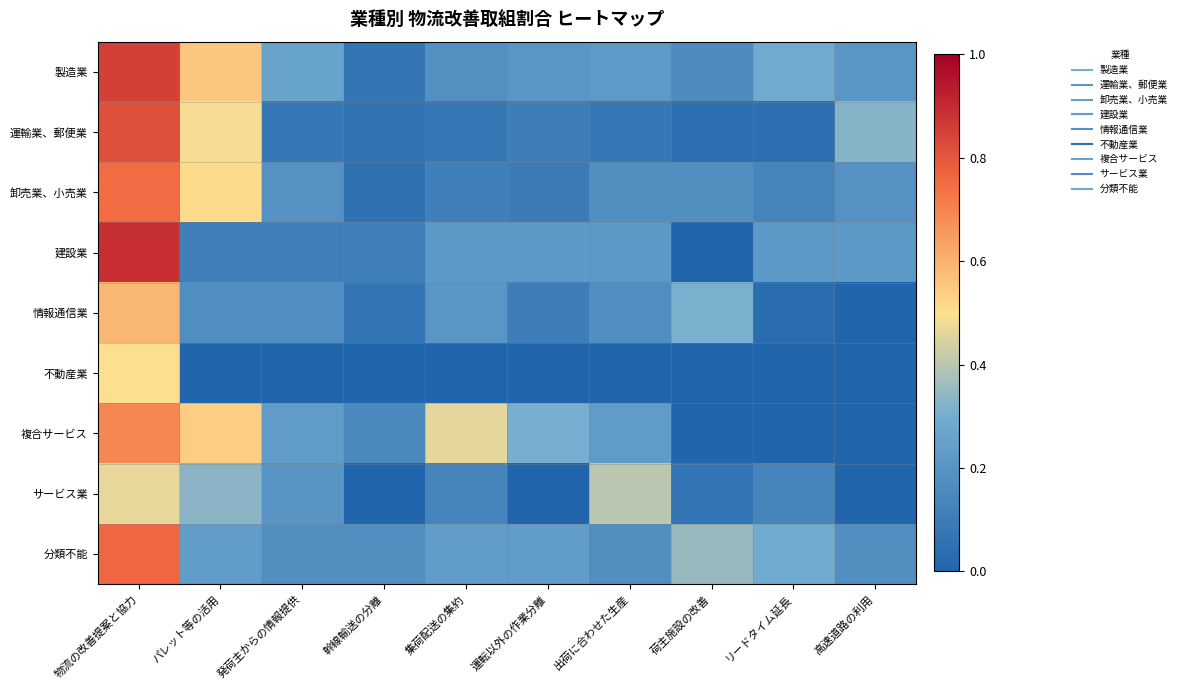

Reading left to right, extract all data points from this chart.

製造業: 物流の改善提案と協力=0.8	パレット等の活用=0.6	発荷主からの情報提供=0.3	幹線輸送の分離=0.1	集荷配送の集約=0.2	運転以外の作業分離=0.2	出荷に合わせた生産=0.2	荷主施設の改善=0.2	リードタイム延長=0.3	高速道路の利用=0.2
運輸業、郵便業: 物流の改善提案と協力=0.8	パレット等の活用=0.5	発荷主からの情報提供=0.1	幹線輸送の分離=0.1	集荷配送の集約=0.1	運転以外の作業分離=0.1	出荷に合わせた生産=0.1	荷主施設の改善=0.0	リードタイム延長=0.0	高速道路の利用=0.3
卸売業、小売業: 物流の改善提案と協力=0.8	パレット等の活用=0.5	発荷主からの情報提供=0.2	幹線輸送の分離=0.1	集荷配送の集約=0.1	運転以外の作業分離=0.1	出荷に合わせた生産=0.2	荷主施設の改善=0.2	リードタイム延長=0.1	高速道路の利用=0.2
建設業: 物流の改善提案と協力=0.9	パレット等の活用=0.1	発荷主からの情報提供=0.1	幹線輸送の分離=0.1	集荷配送の集約=0.2	運転以外の作業分離=0.2	出荷に合わせた生産=0.2	荷主施設の改善=0.0	リードタイム延長=0.2	高速道路の利用=0.2
情報通信業: 物流の改善提案と協力=0.6	パレット等の活用=0.2	発荷主からの情報提供=0.2	幹線輸送の分離=0.1	集荷配送の集約=0.2	運転以外の作業分離=0.1	出荷に合わせた生産=0.2	荷主施設の改善=0.3	リードタイム延長=0.0	高速道路の利用=0.0
不動産業: 物流の改善提案と協力=0.5	パレット等の活用=0.0	発荷主からの情報提供=0.0	幹線輸送の分離=0.0	集荷配送の集約=0.0	運転以外の作業分離=0.0	出荷に合わせた生産=0.0	荷主施設の改善=0.0	リードタイム延長=0.0	高速道路の利用=0.0
複合サービス: 物流の改善提案と協力=0.7	パレット等の活用=0.5	発荷主からの情報提供=0.2	幹線輸送の分離=0.2	集荷配送の集約=0.5	運転以外の作業分離=0.3	出荷に合わせた生産=0.2	荷主施設の改善=0.0	リードタイム延長=0.0	高速道路の利用=0.0
サービス業: 物流の改善提案と協力=0.5	パレット等の活用=0.3	発荷主からの情報提供=0.2	幹線輸送の分離=0.0	集荷配送の集約=0.1	運転以外の作業分離=0.0	出荷に合わせた生産=0.4	荷主施設の改善=0.1	リードタイム延長=0.1	高速道路の利用=0.0
分類不能: 物流の改善提案と協力=0.8	パレット等の活用=0.2	発荷主からの情報提供=0.2	幹線輸送の分離=0.2	集荷配送の集約=0.2	運転以外の作業分離=0.2	出荷に合わせた生産=0.2	荷主施設の改善=0.4	リードタイム延長=0.3	高速道路の利用=0.2